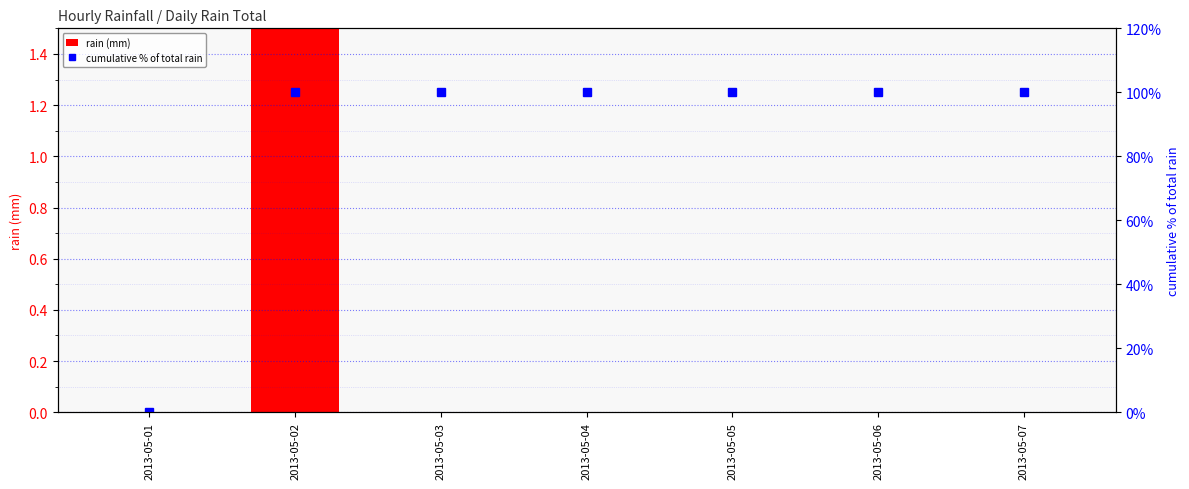

The rain (mm) series shows 1 at 2013-05-05. True or false?

False